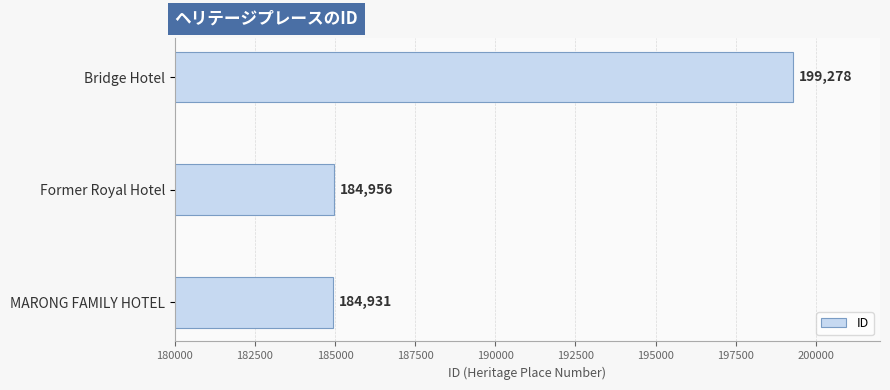

List the labels in order of value, smallest first.

MARONG FAMILY HOTEL, Former Royal Hotel, Bridge Hotel